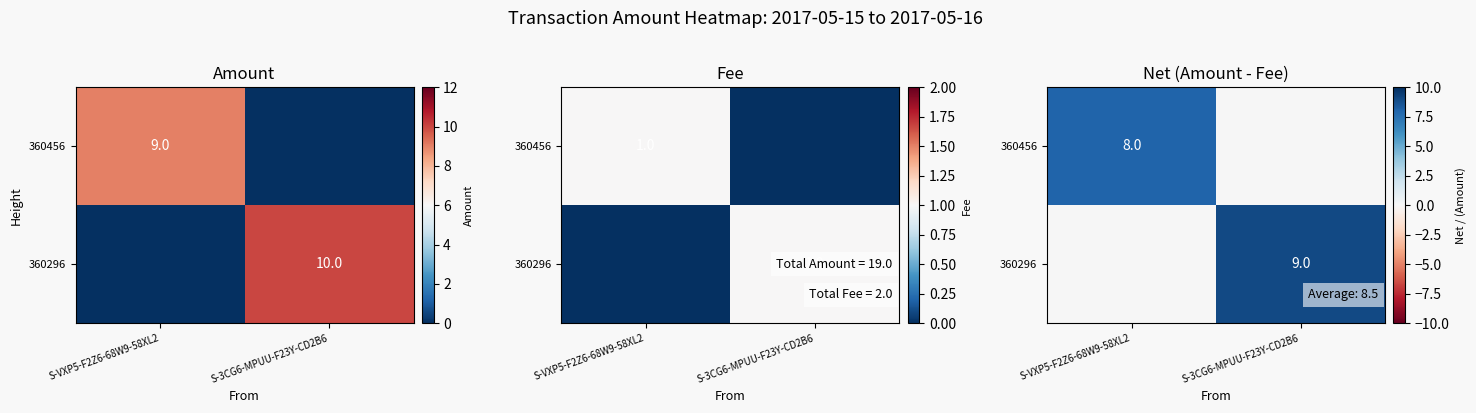

Rank the series by their maximum value, from lowest to highest.

360456, 360296